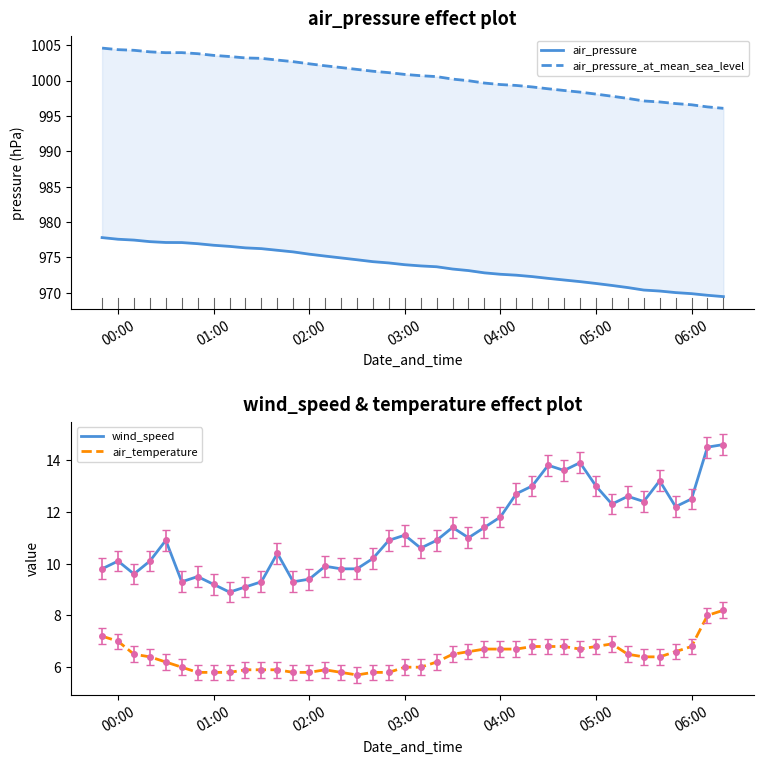

What is the sum of all air_pressure_at_mean_sea_level values?

40026.6